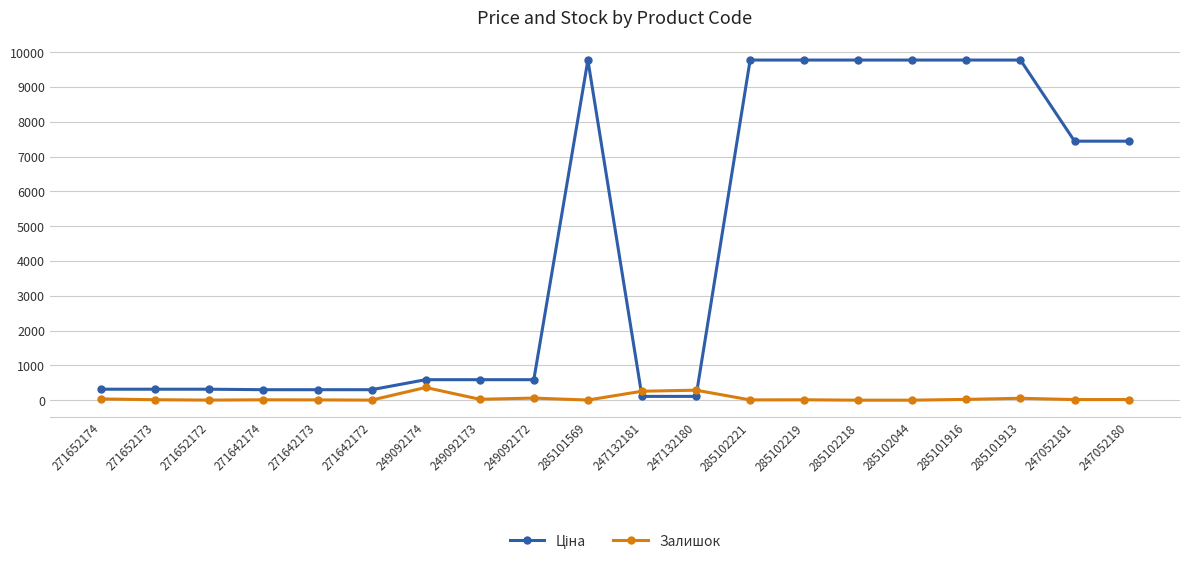

What is the greatest value displayed?

9775.5